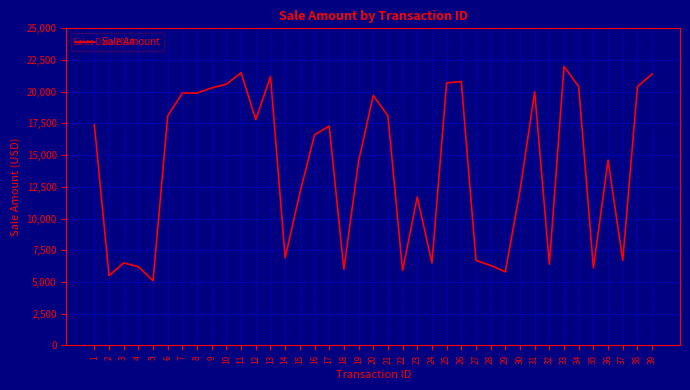

At which label does the data first exceed 16600?

1